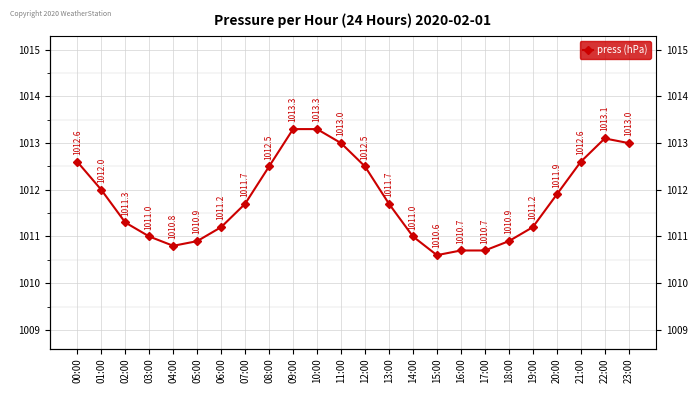

Which label corresponds to the largest value in the chart?

09:00